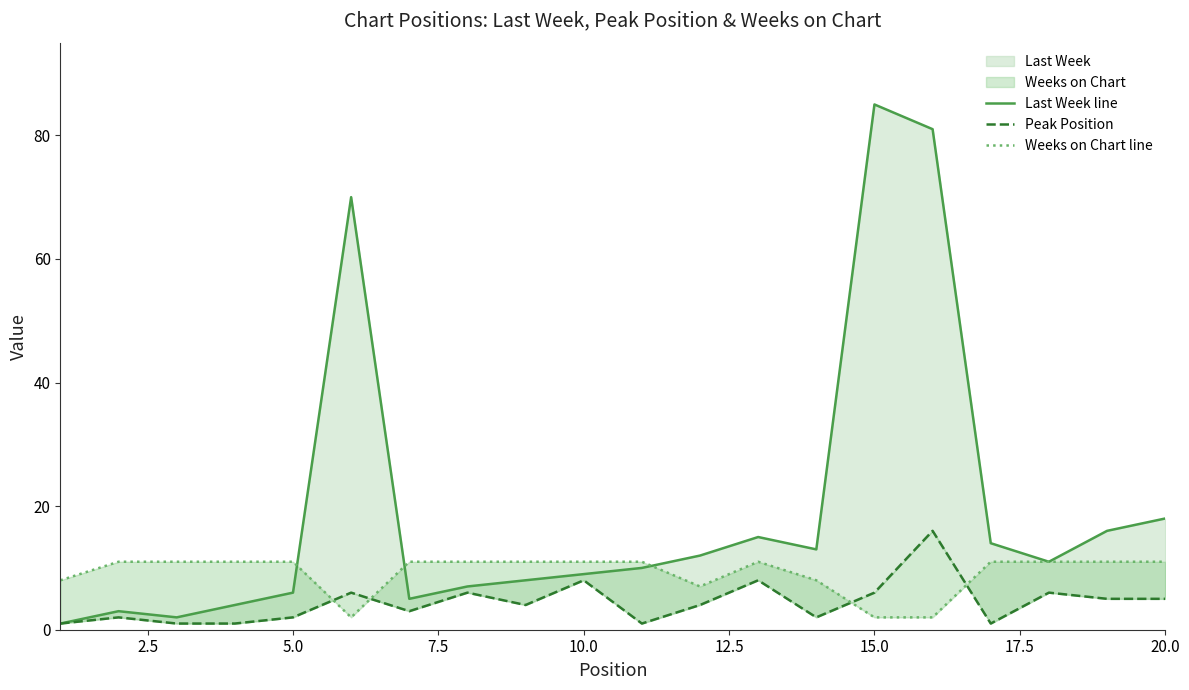

True or false: Last Week line and Peak Position cross at least once.

False